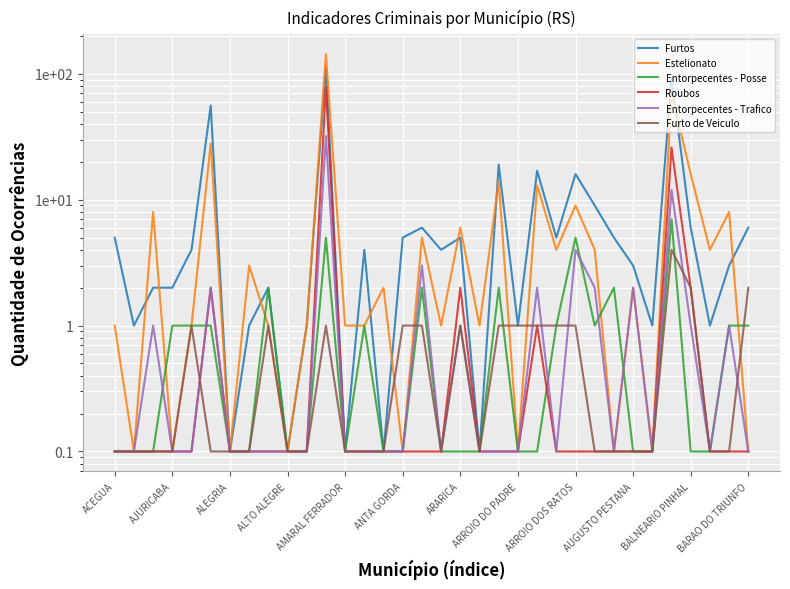

What is the label of the 20th point from the right?

14